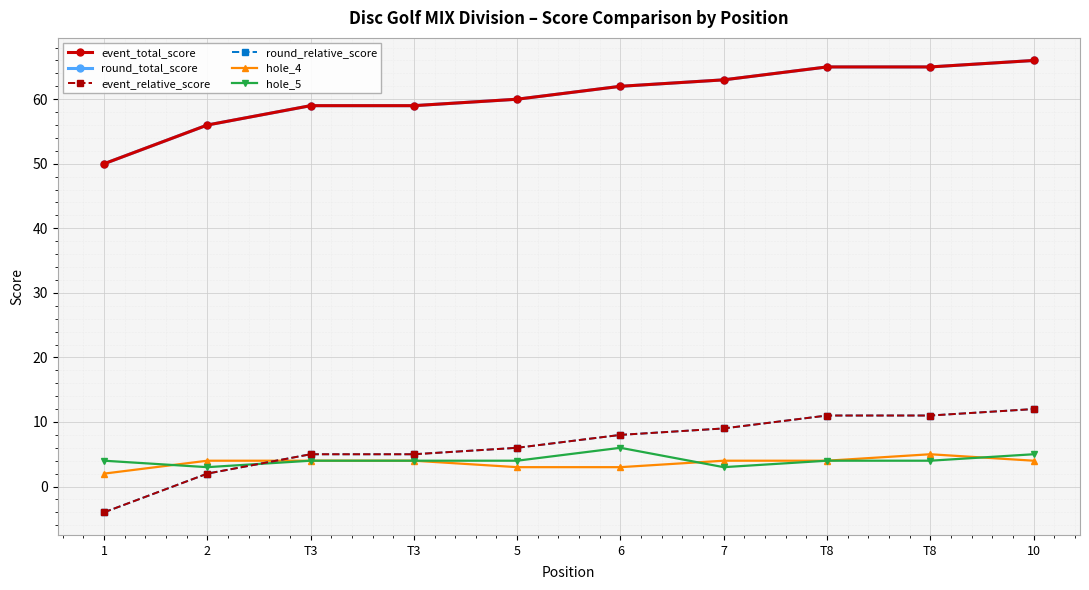

Which series has the widest spread of values?

event_total_score